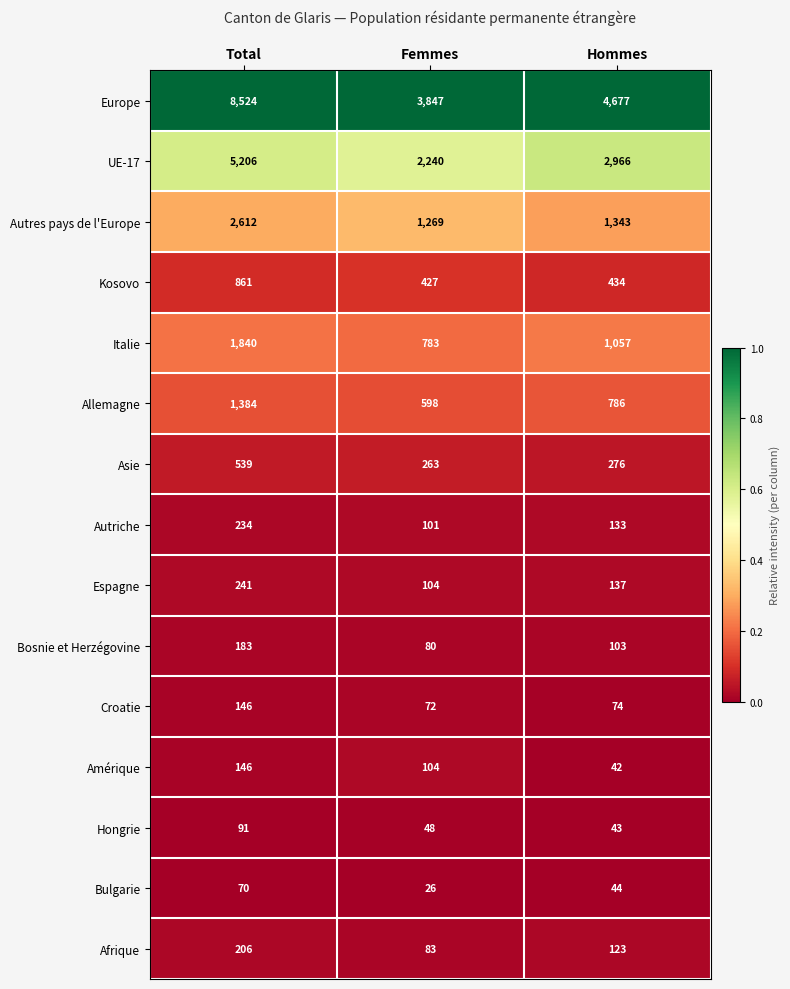

Where does the Amérique series first go above 104?

Total